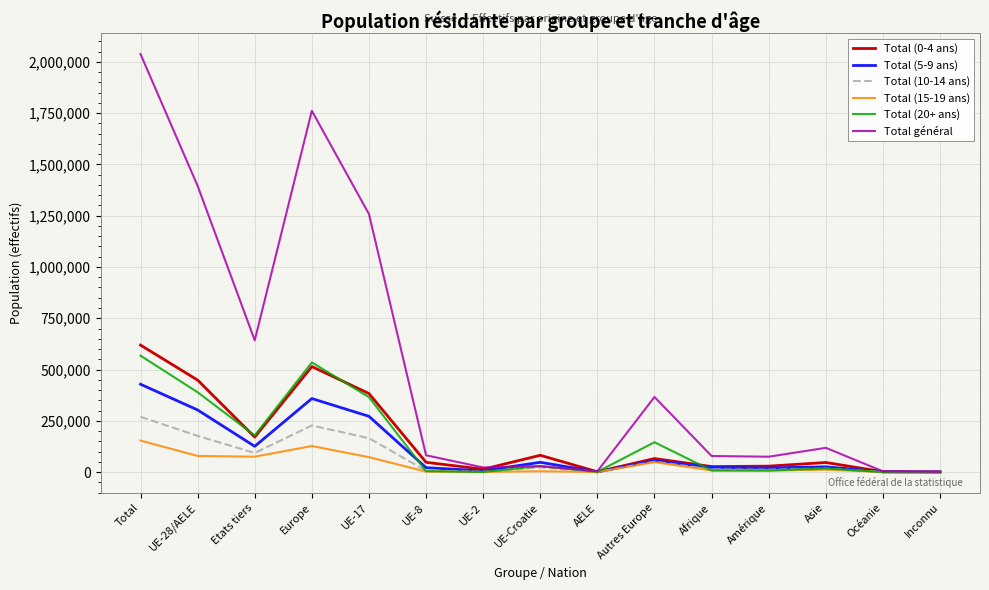

At which category does Total (15-19 ans) reach its first local peak?

Europe